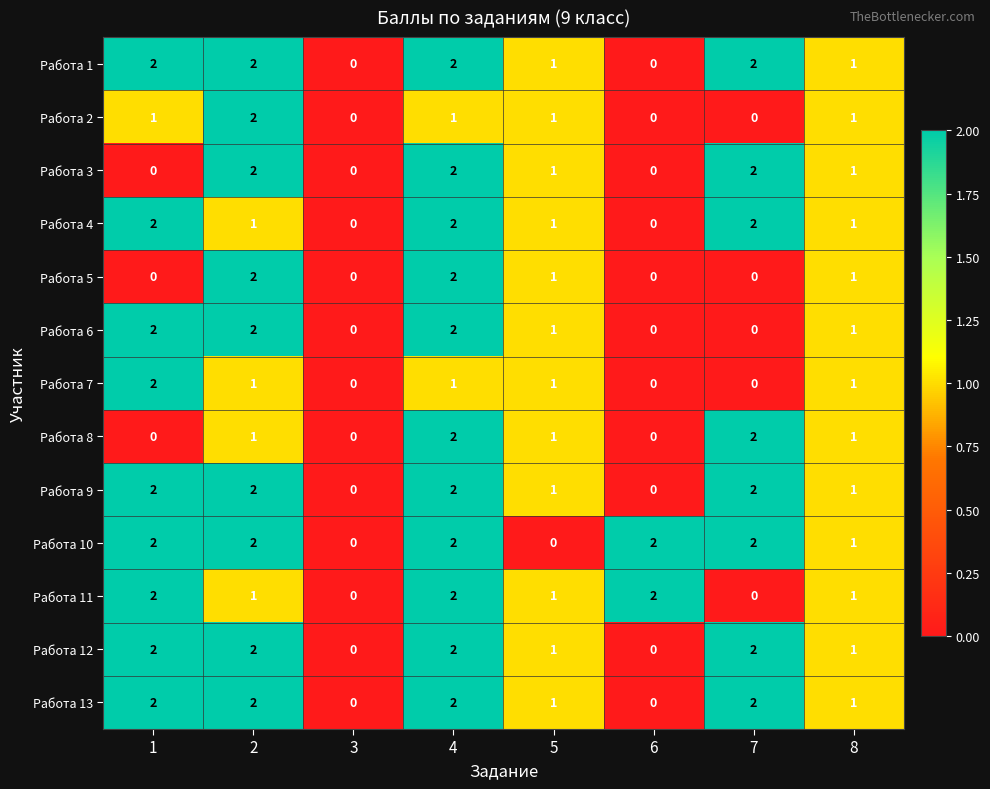

How many Работа 8 values are between 0 and 2?

8